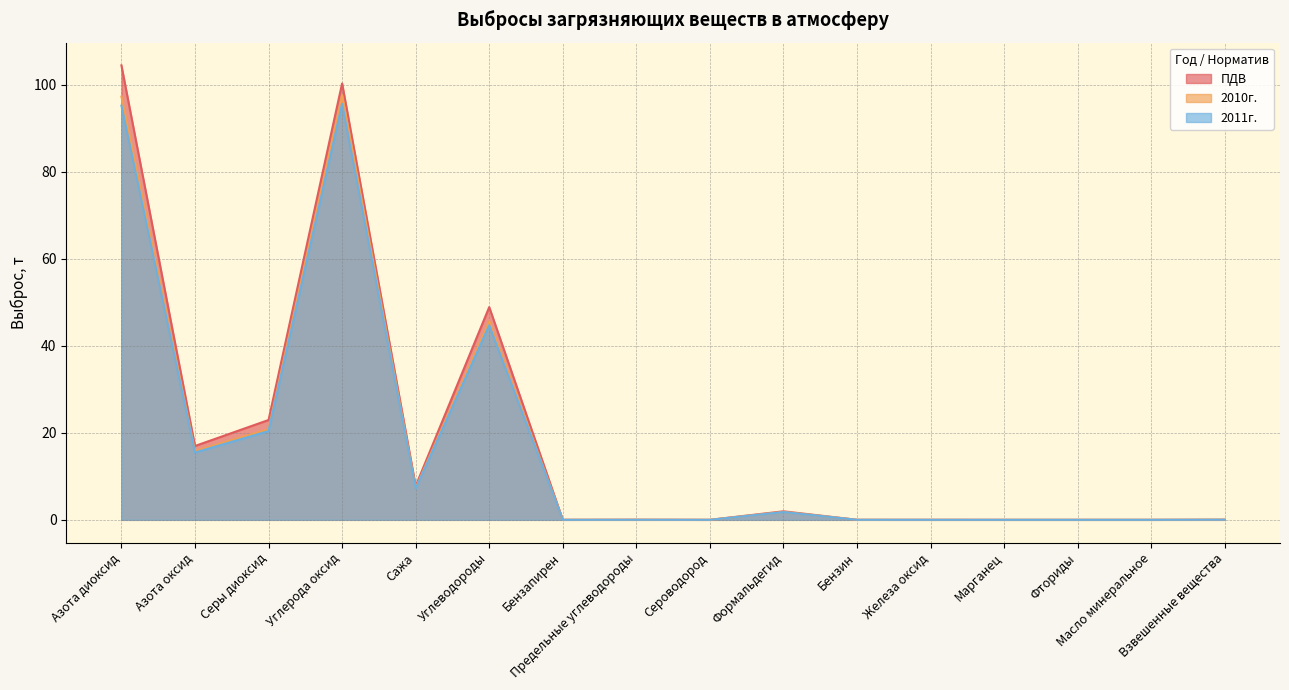

Does the chart display data point markers on the line(s)?

No